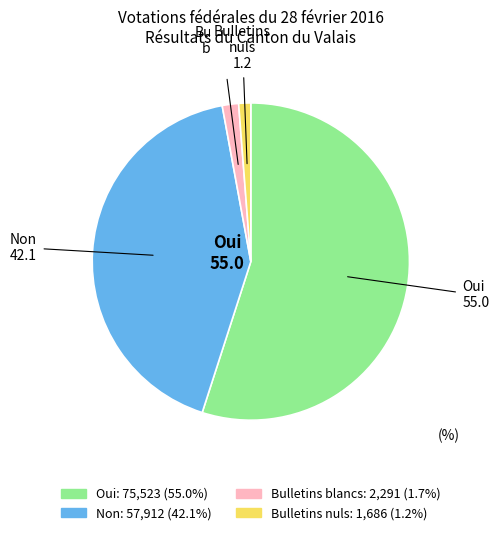

True or false: Oui accounts for 55% of the total.

True